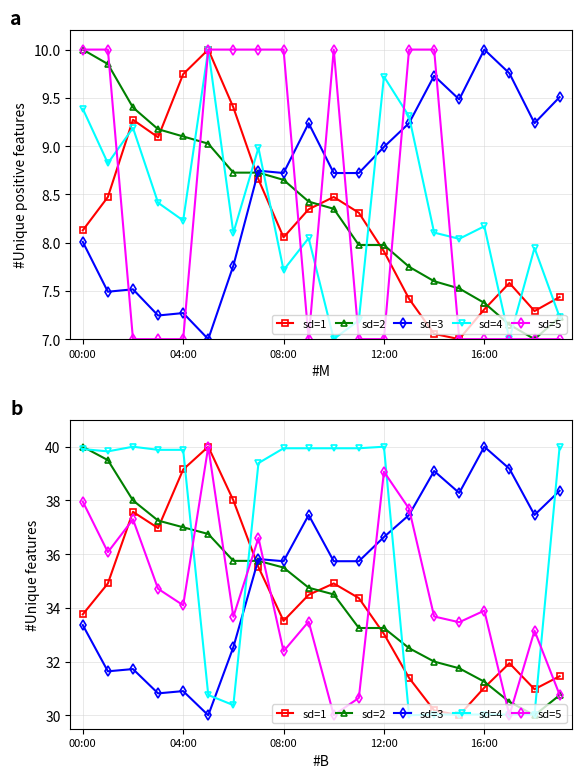

True or false: sd=4 has more than 2 points higher than both neighbors.

False